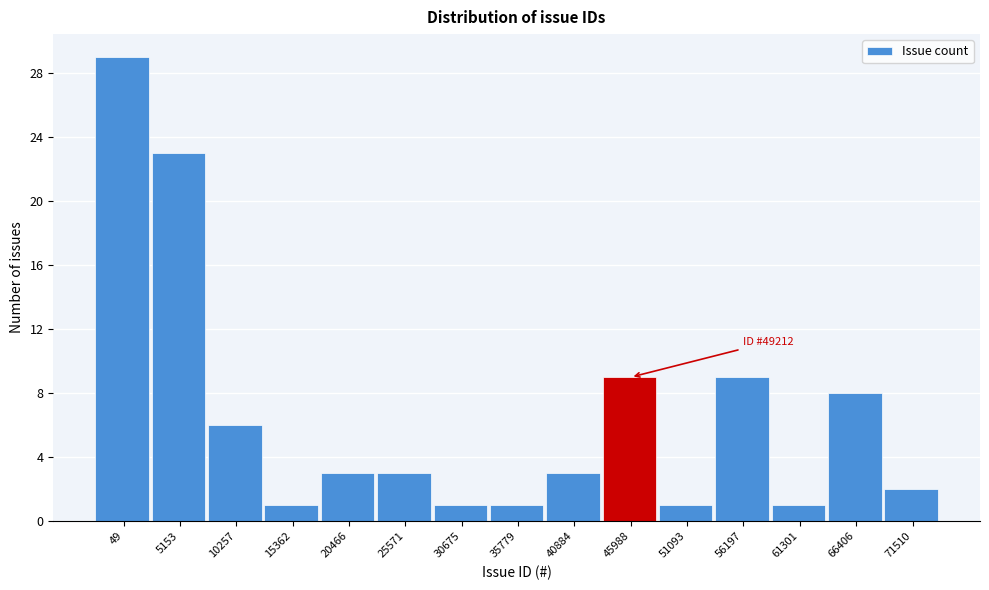

Reading left to right, transcribe all the data shown in this chart.

49=29	5153=23	10257=6	15362=1	20466=3	25571=3	30675=1	35779=1	40884=3	45988=9	51093=1	56197=9	61301=1	66406=8	71510=2